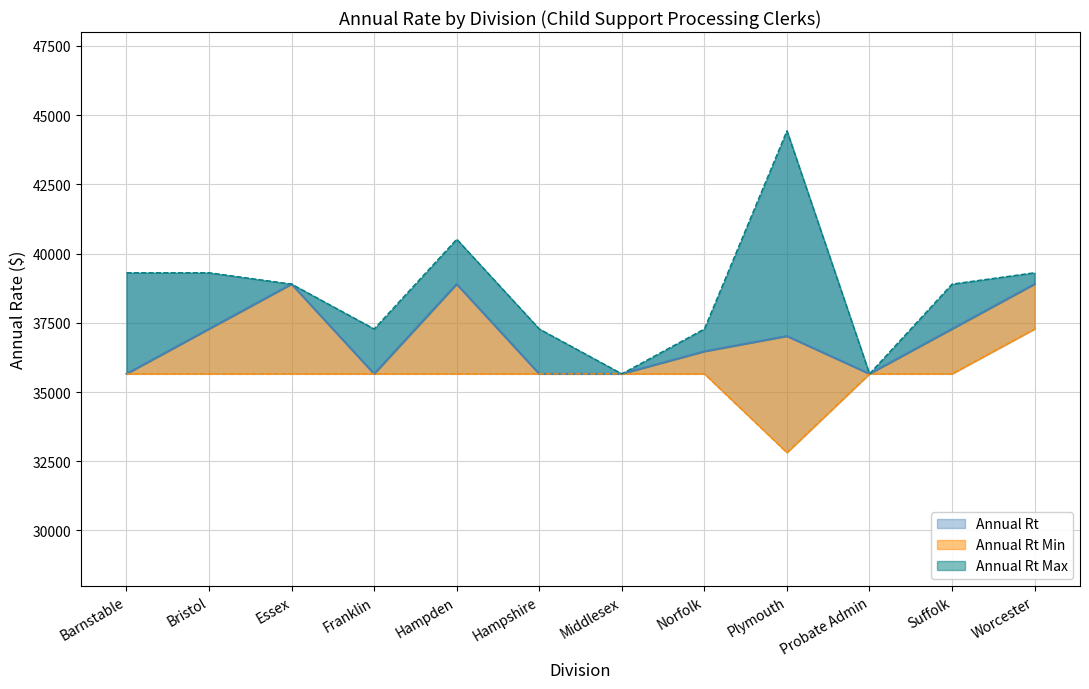

At which category is the sum across all series the highest?

Worcester